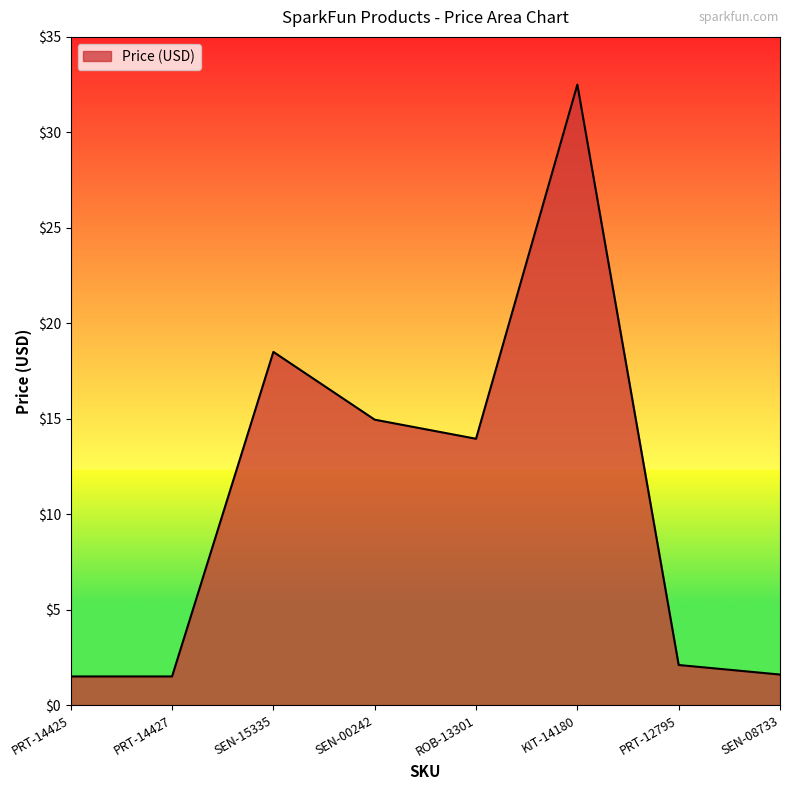

Count the number of values greater than 13.

4